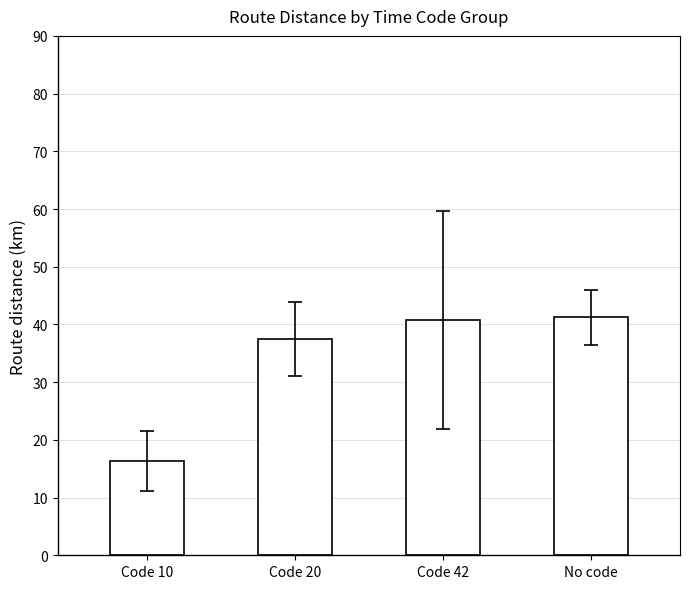

What is the value of the 2nd bar from the left?

37.5